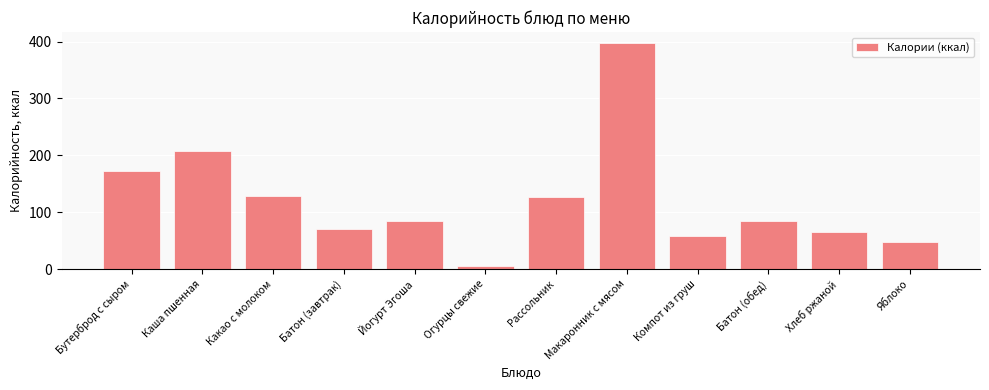

What is the approximate value at Рассольник?

127.0